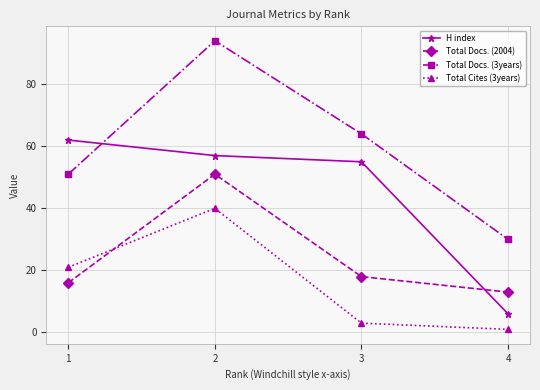

Which category has the highest value in the Total Docs. (3years) series?

2